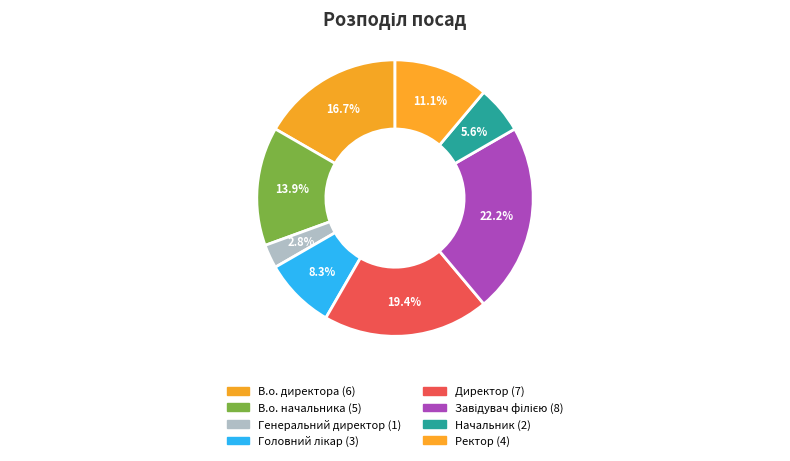

How many slices are in this pie chart?

8